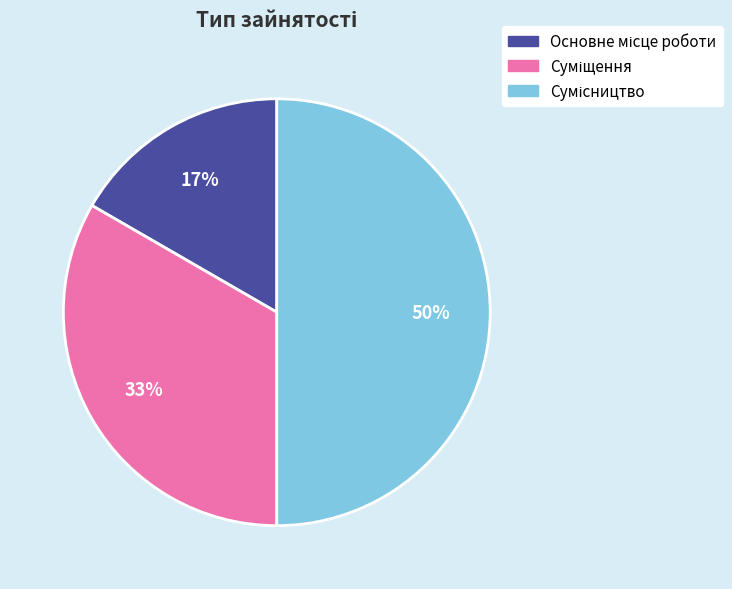

To the nearest percent, what is the average slice percentage?

33%